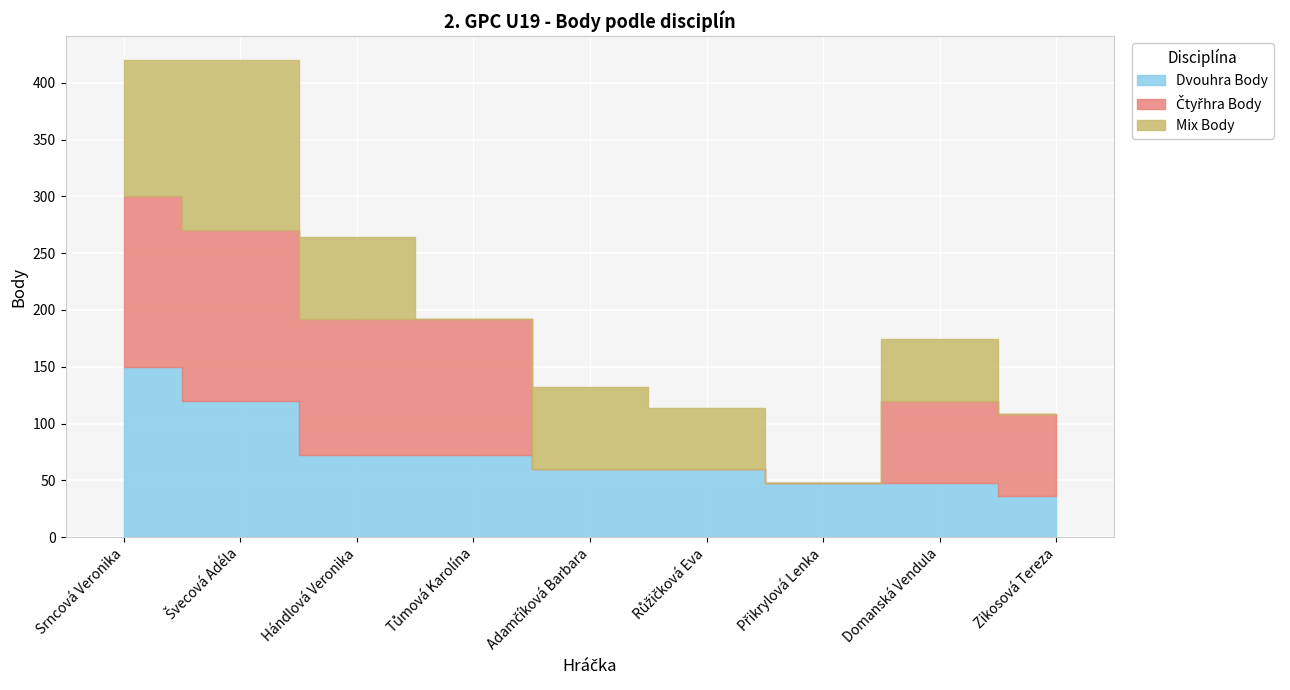

What is the sum of all Dvouhra Body values?

666